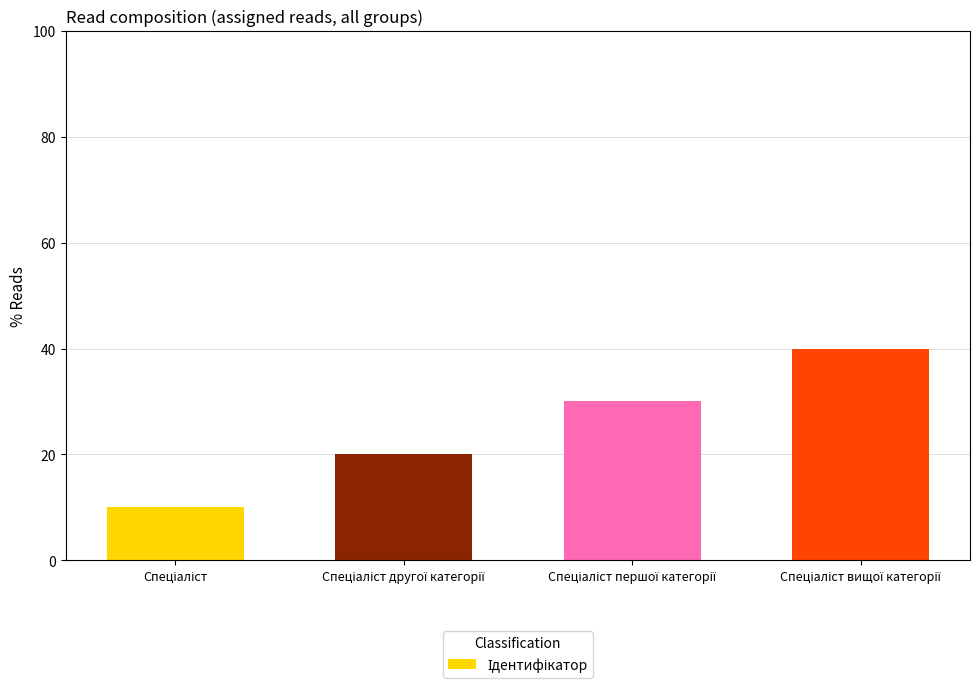

What is the average value?

25